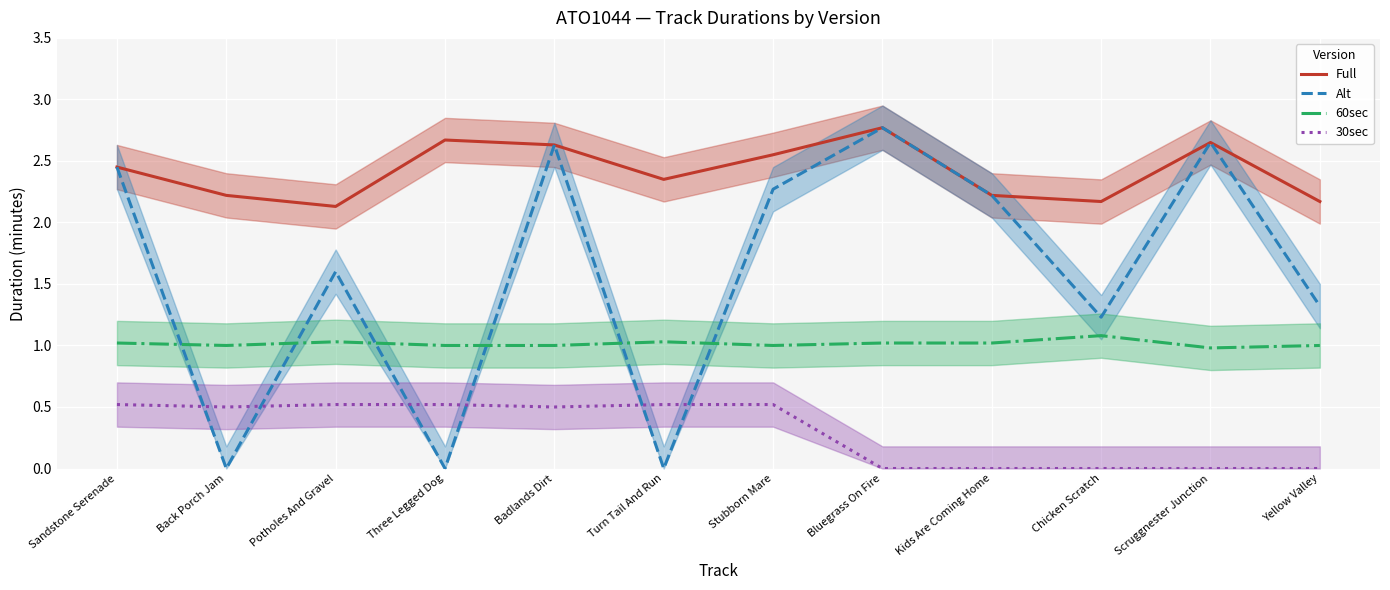

Which category has the lowest value in the Alt series?

Back Porch Jam